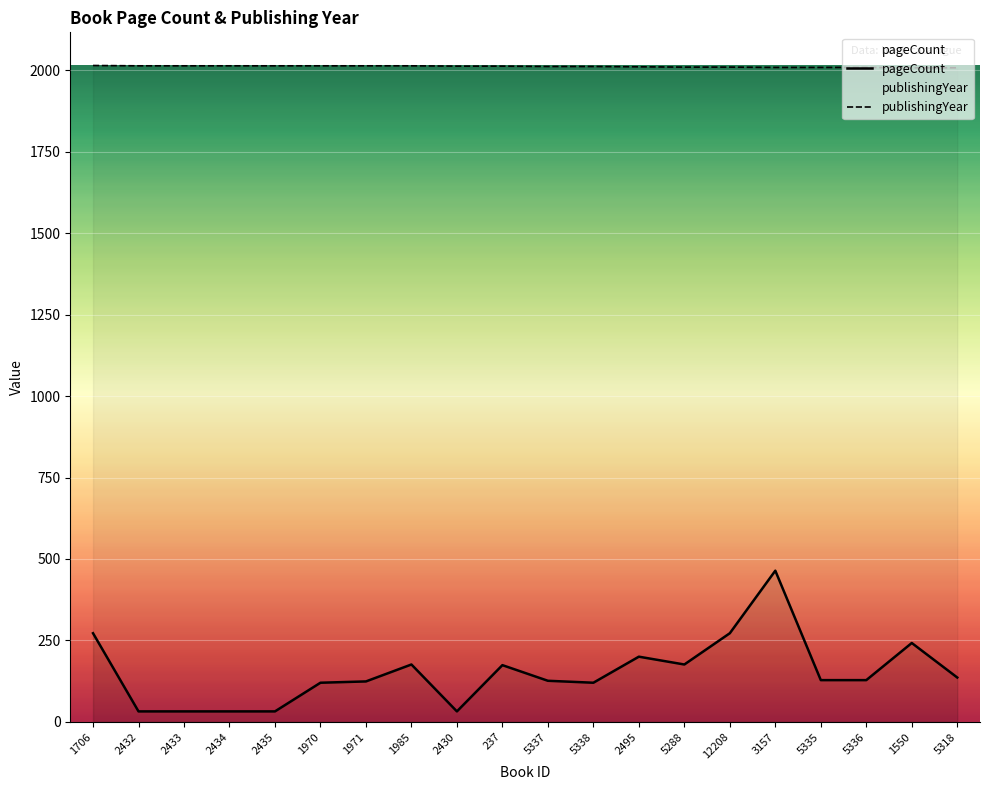

Between 1706 and 2430, which series saw the biggest shift?

pageCount